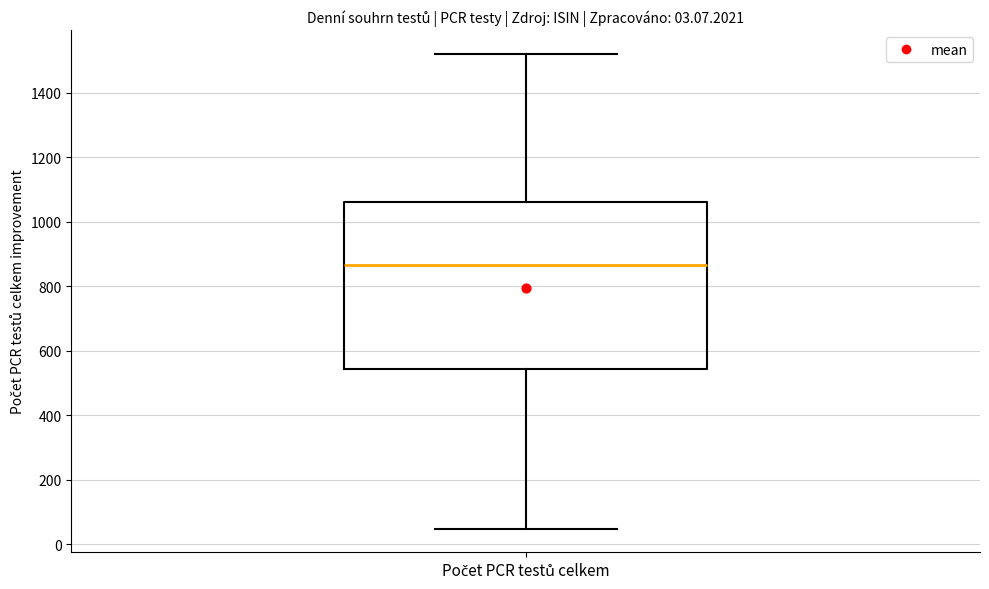

Transcribe this box plot: give where the median line is, the range the box spans, and where the two whiskers end, as read against the y-axis. The values are not printed on the chart, so give them approximately, as read against the axis.

median 860, box 540 to 1060, whiskers 40 to 1520